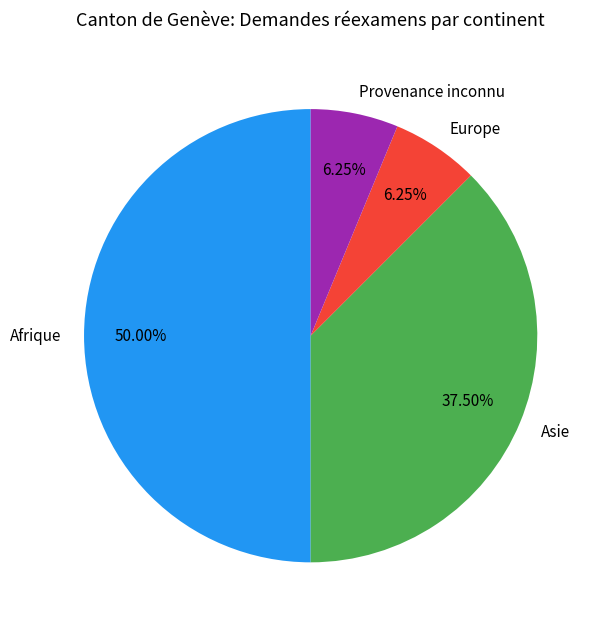

To the nearest percent, what is the average slice percentage?

25%